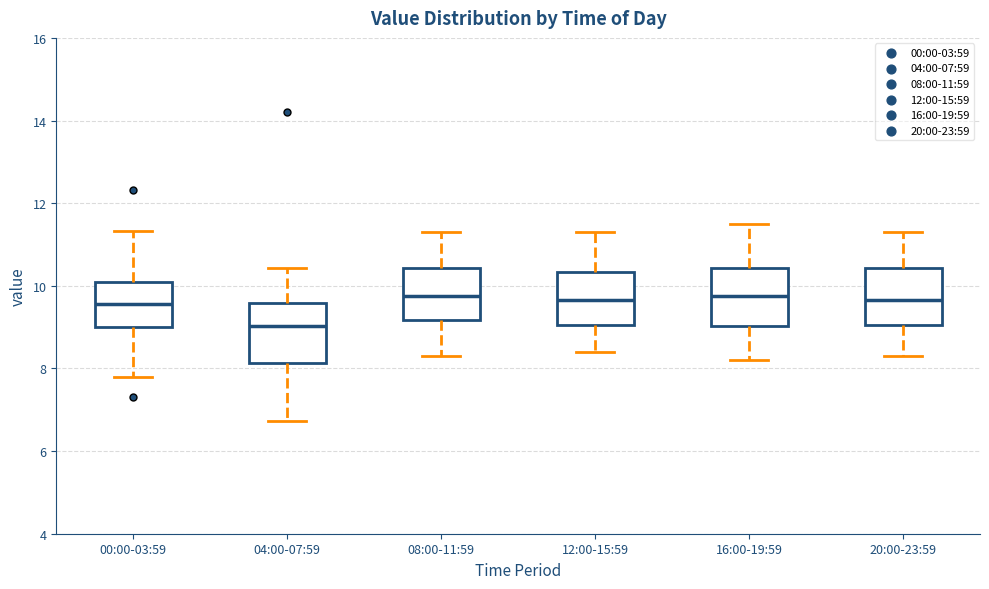

Reading left to right, read every box against the y-axis: the position of its median line, the range the box covers, and the ends of its whiskers. The values are not printed on the chart, so give them approximately, as read against the axis.

00:00-03:59: median 9.6, box 9.0 to 10.2, whiskers 7.8 to 11.4
04:00-07:59: median 9.0, box 8.2 to 9.6, whiskers 6.8 to 10.4
08:00-11:59: median 9.8, box 9.2 to 10.4, whiskers 8.4 to 11.4
12:00-15:59: median 9.6, box 9.0 to 10.4, whiskers 8.4 to 11.4
16:00-19:59: median 9.8, box 9.0 to 10.4, whiskers 8.2 to 11.6
20:00-23:59: median 9.6, box 9.0 to 10.4, whiskers 8.4 to 11.4